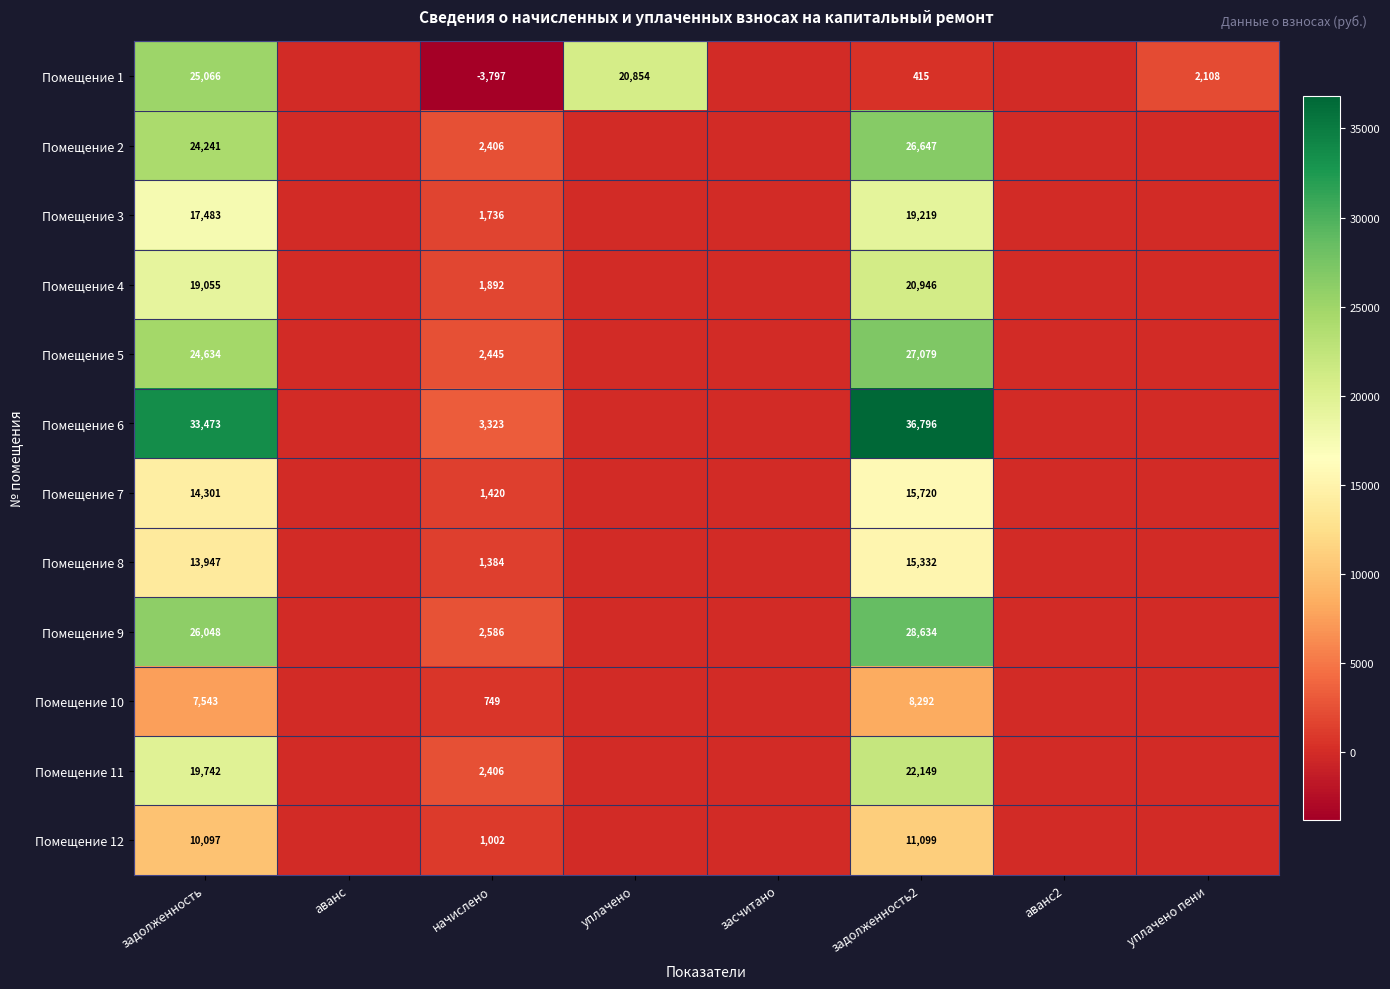

What is the total value across all series at задолженность?

235630